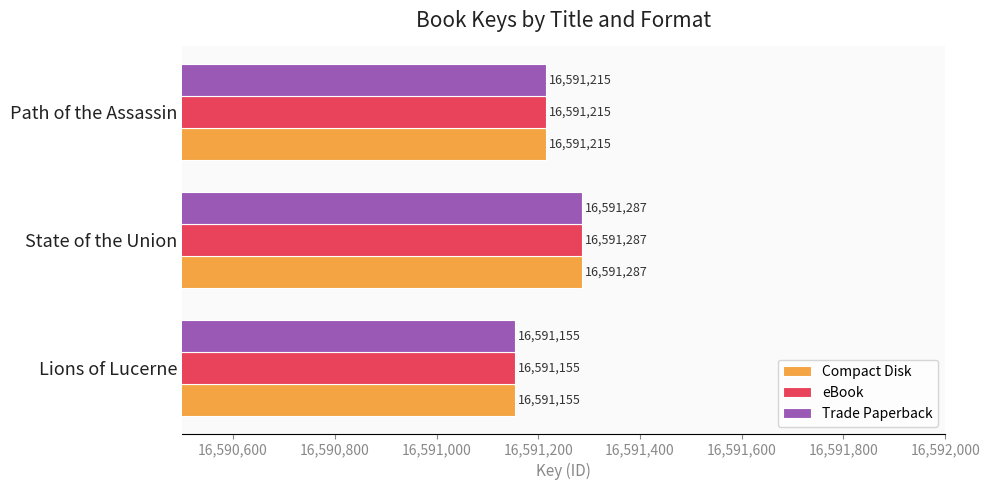

How many values in the eBook series are below 16591215?

1